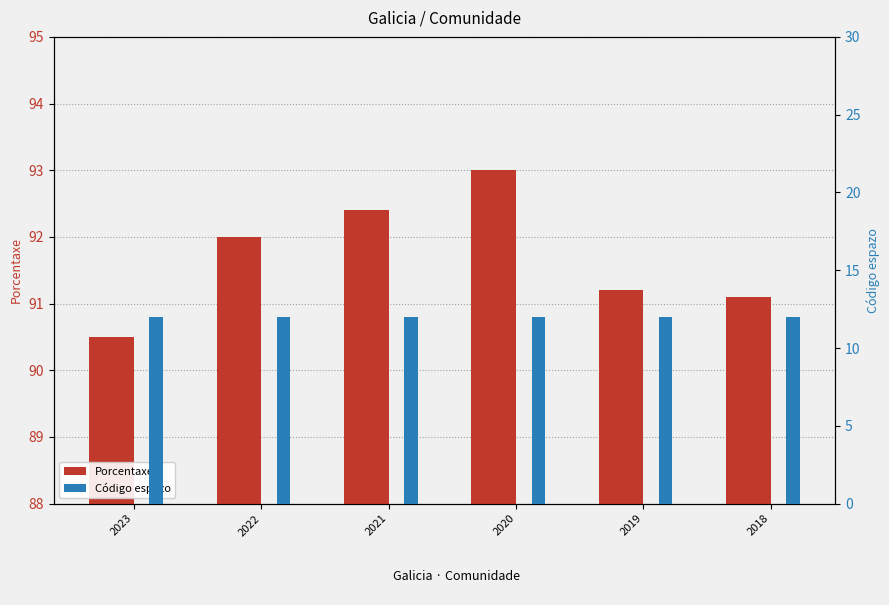

What are all the series names shown in the legend?

Porcentaxe, Código espazo